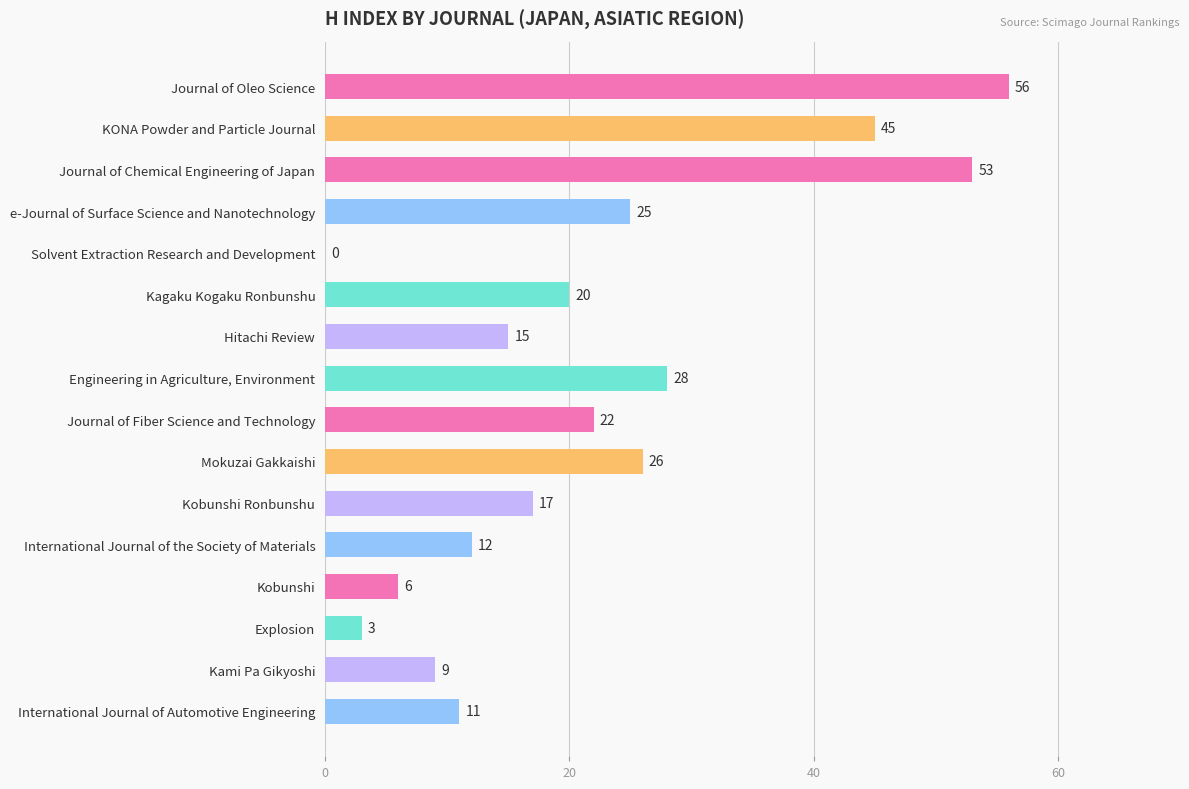

What is the sum of all values?

348